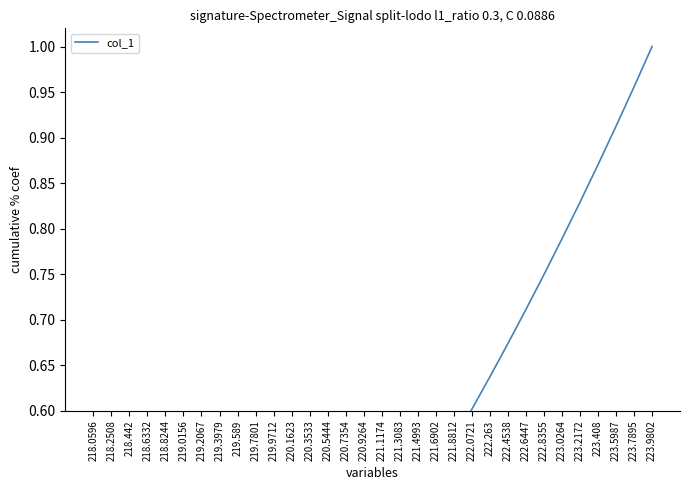

What is the label of the 9th point from the right?

222.4538